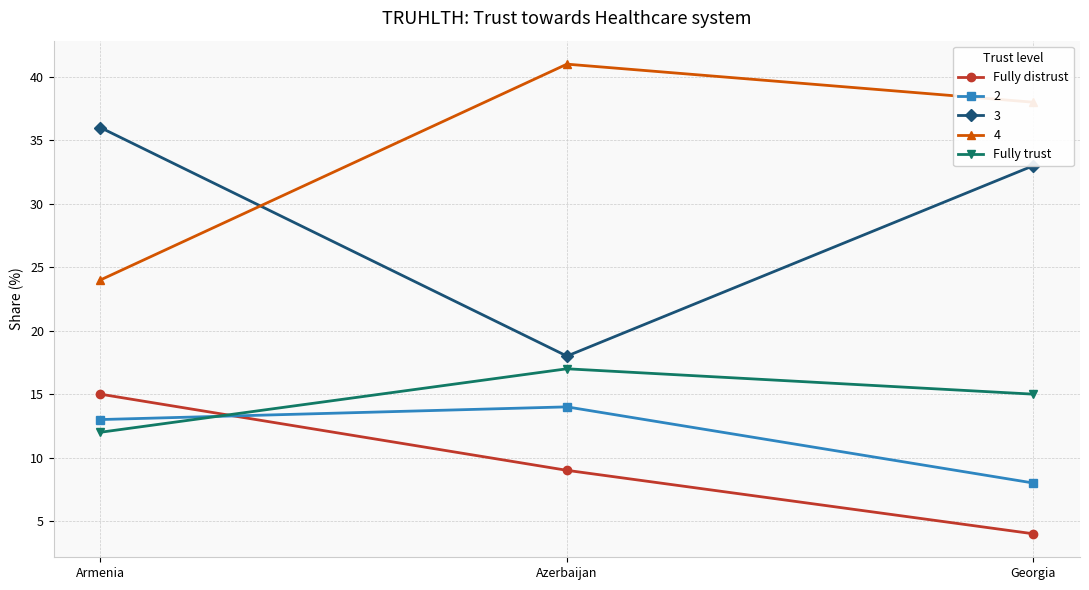

True or false: Fully trust has a value of 8 at Armenia.

False